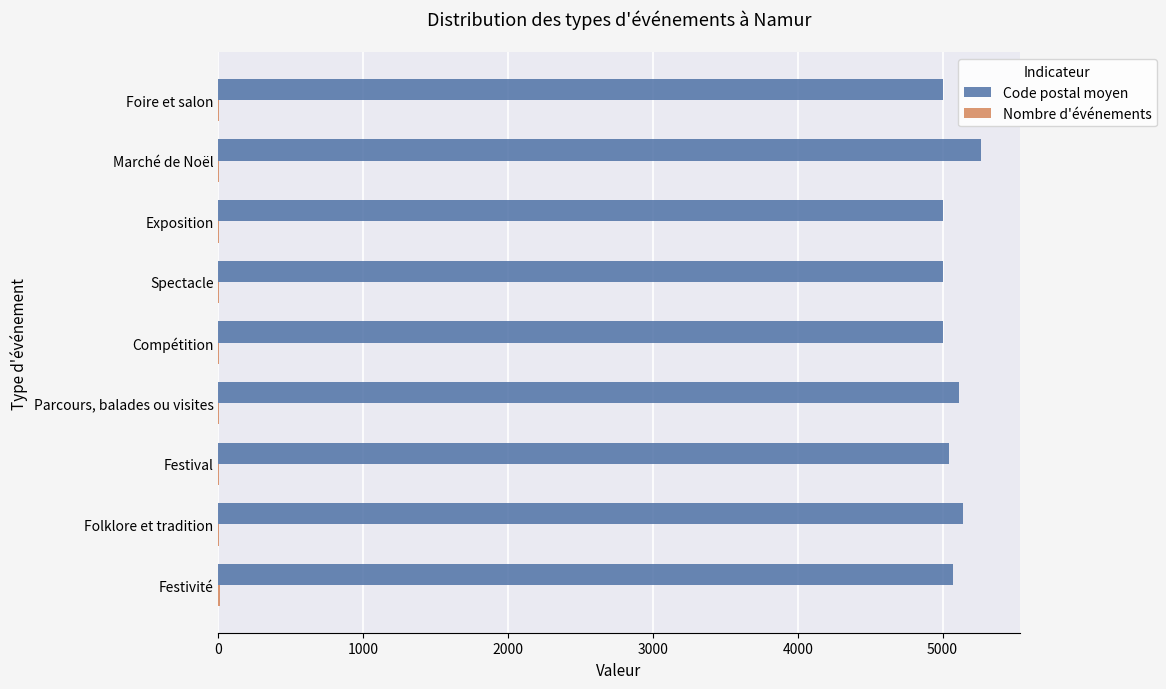

The Code postal moyen series shows 8540 at Exposition. True or false?

False